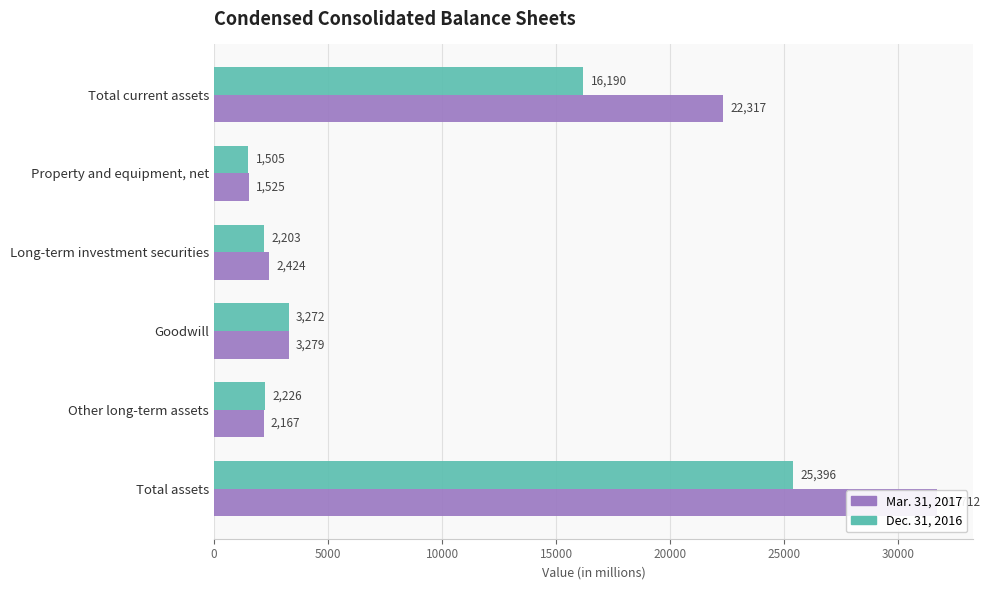

How many bars are there in total?

12